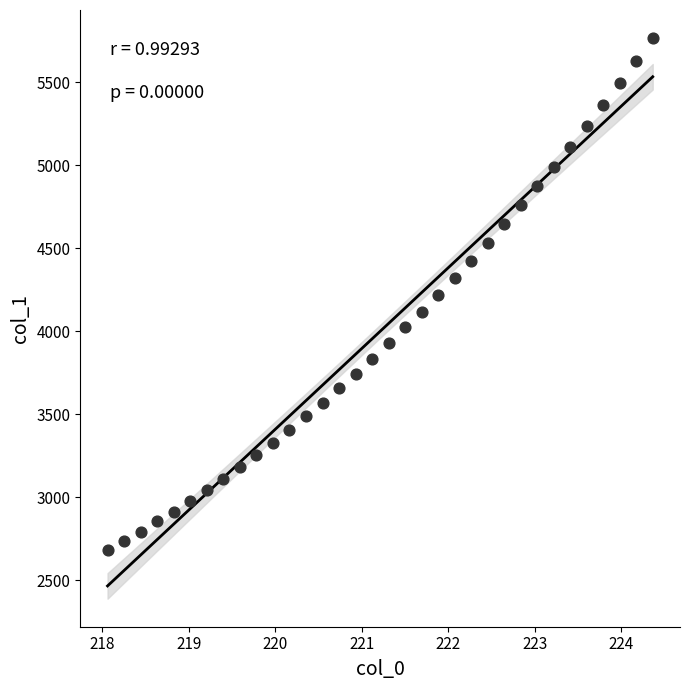

What is the range of X values (max minus min)?

6.3